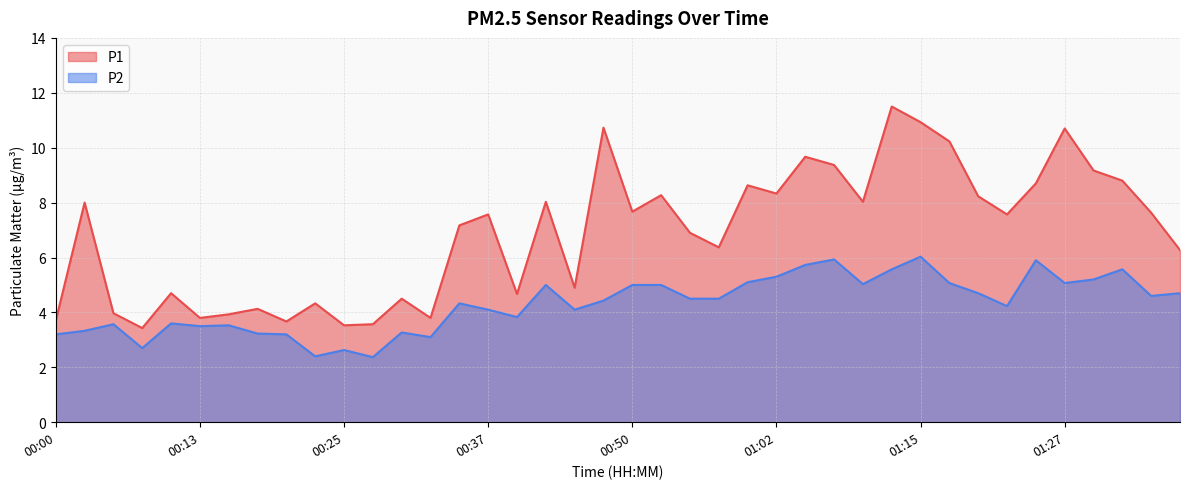

Where does the P1 series first go above 7?

00:03